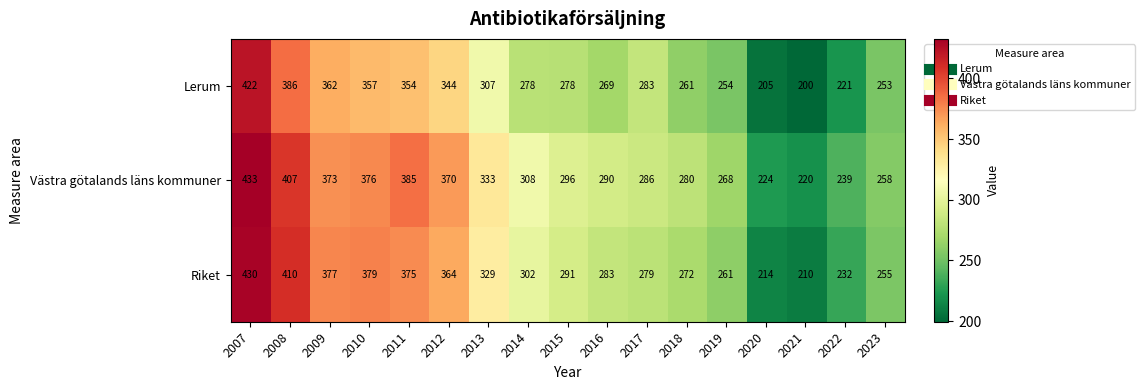

What is the difference between the highest and lowest values at 2014?

30